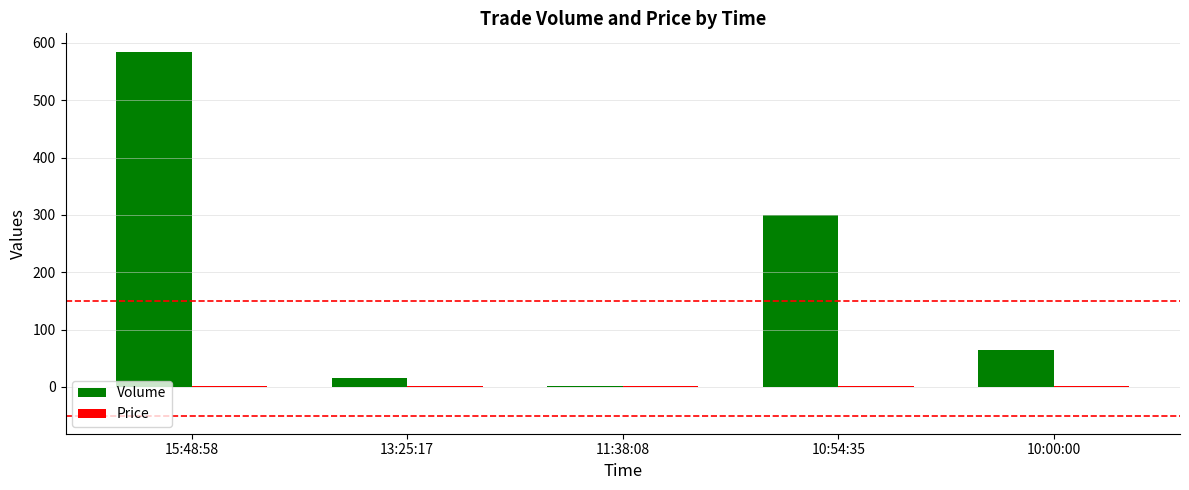

True or false: Volume has a value of 183.3 at 10:54:35.

False